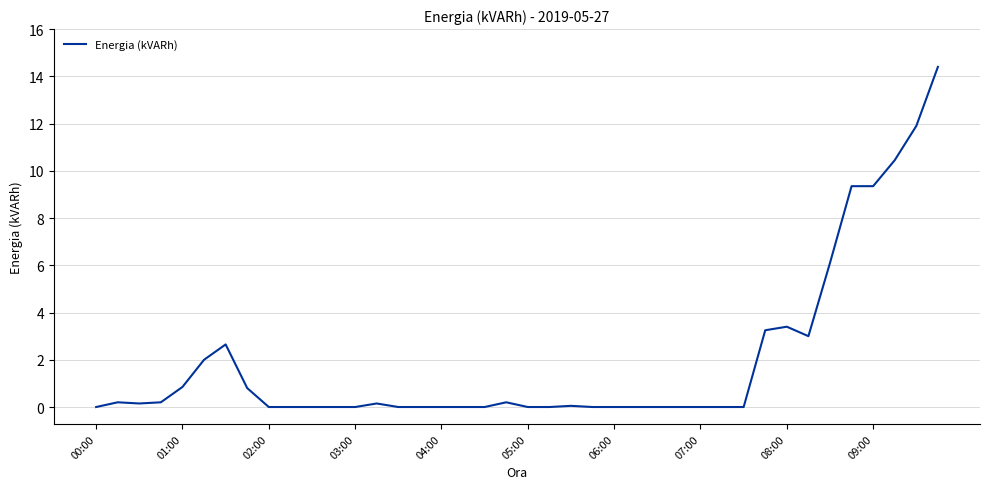

Does the chart display data point markers on the line(s)?

No